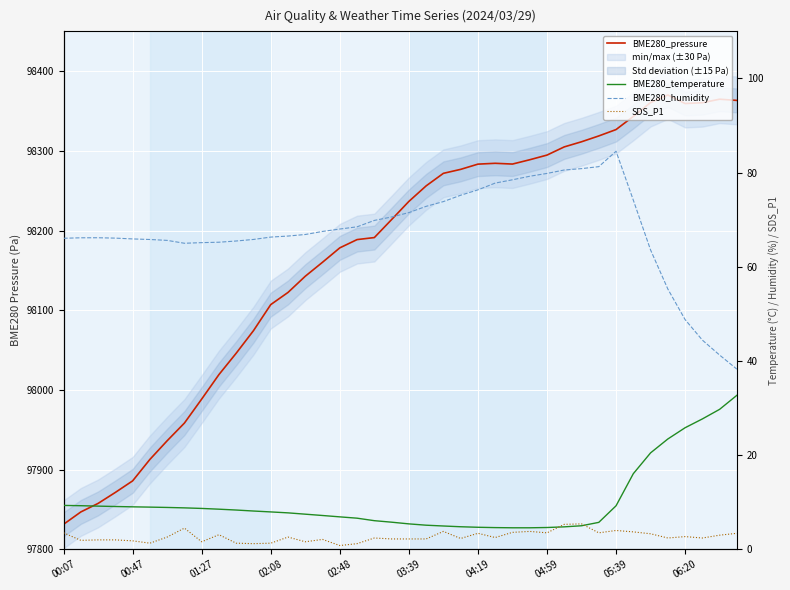

The value of BME280_humidity at 01:27 is 66.2. True or false?

True